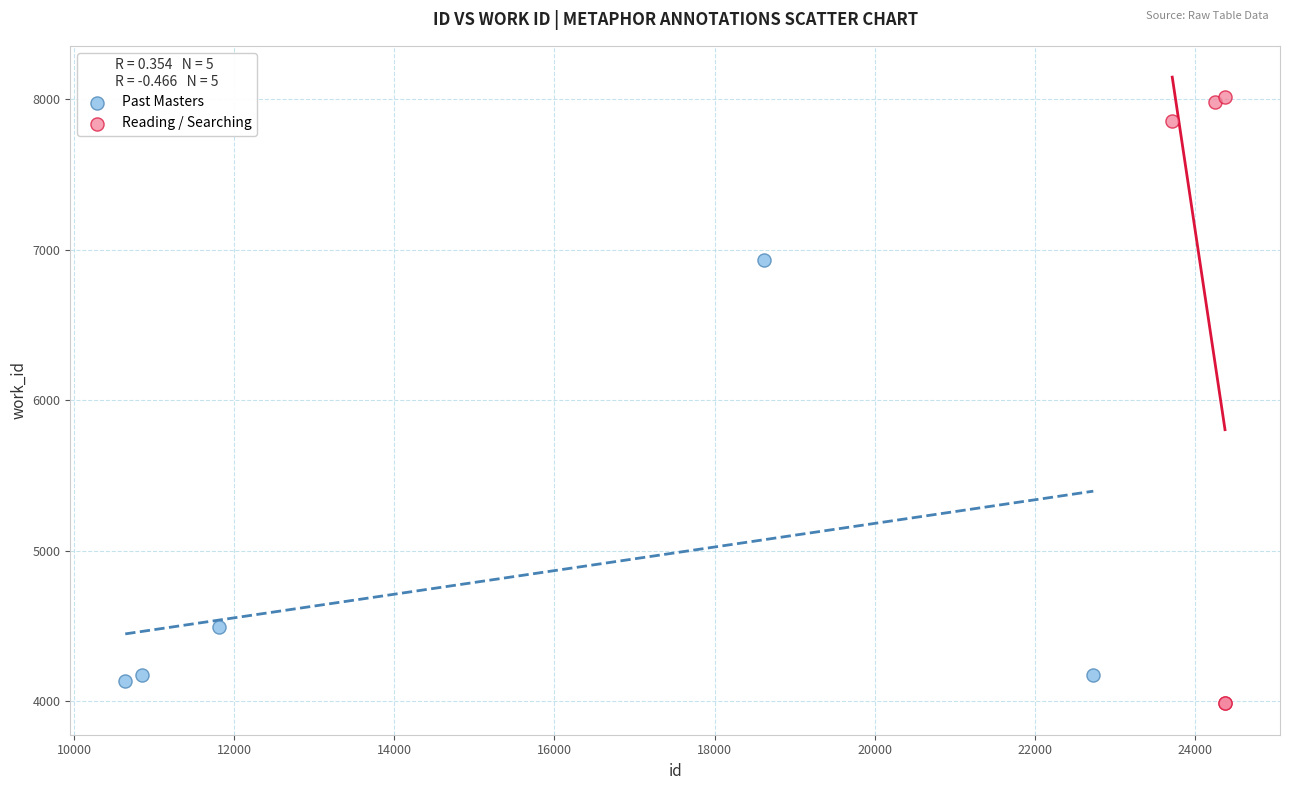

Which series contains the highest Y value?

Reading / Searching